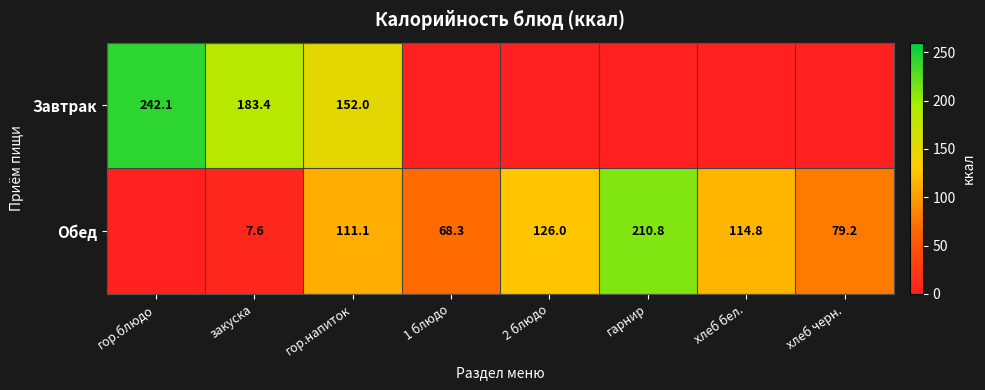

At how many categories does at least one series exceed 231?

1